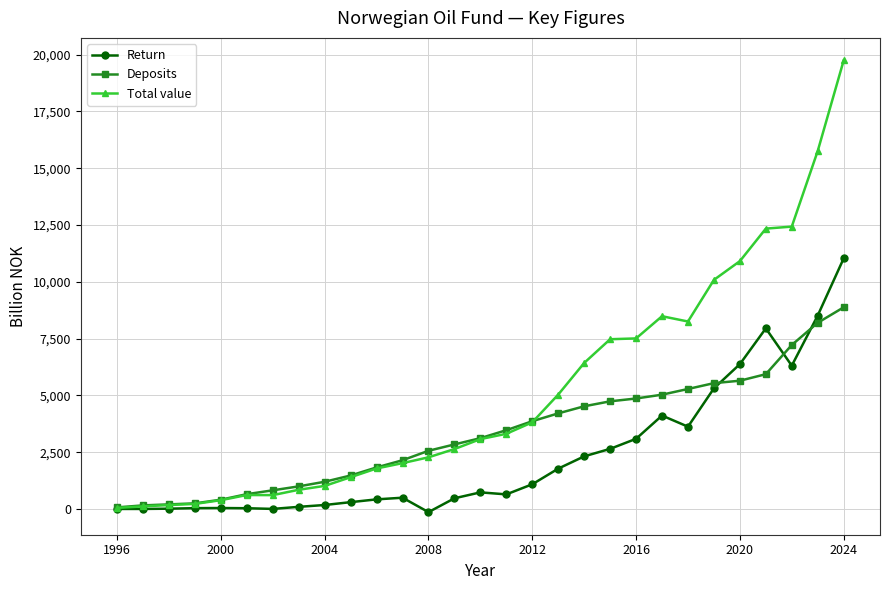

What is the value of the Total value point at the 16th from the left?

3309.0